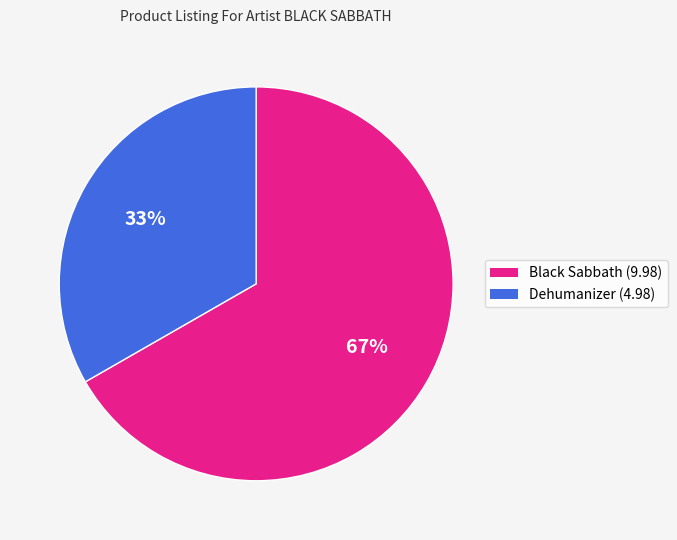

What is the smallest slice in the pie chart?

Dehumanizer (4.98)